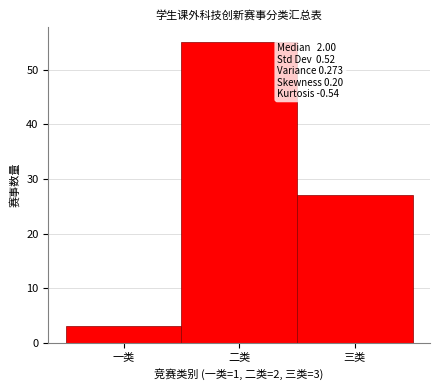

Reading left to right, list all the values displayed in this chart.

一类=3	二类=55	三类=27